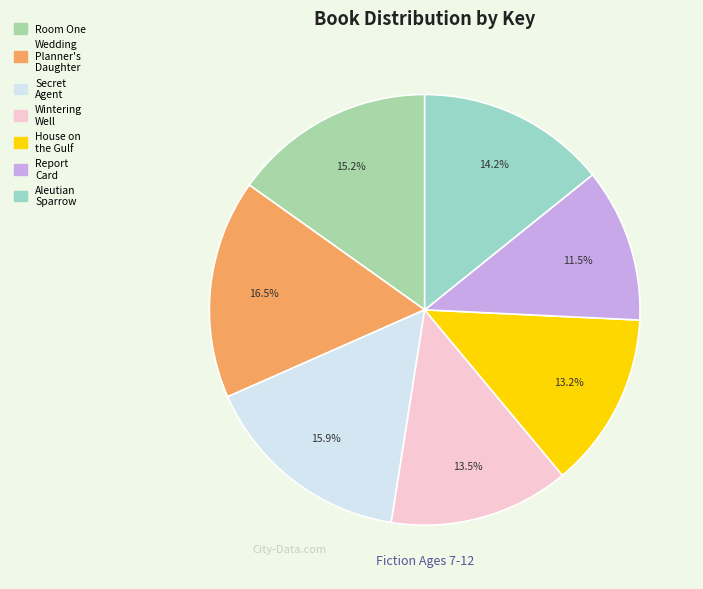

Which slice is the smallest?

Report Card